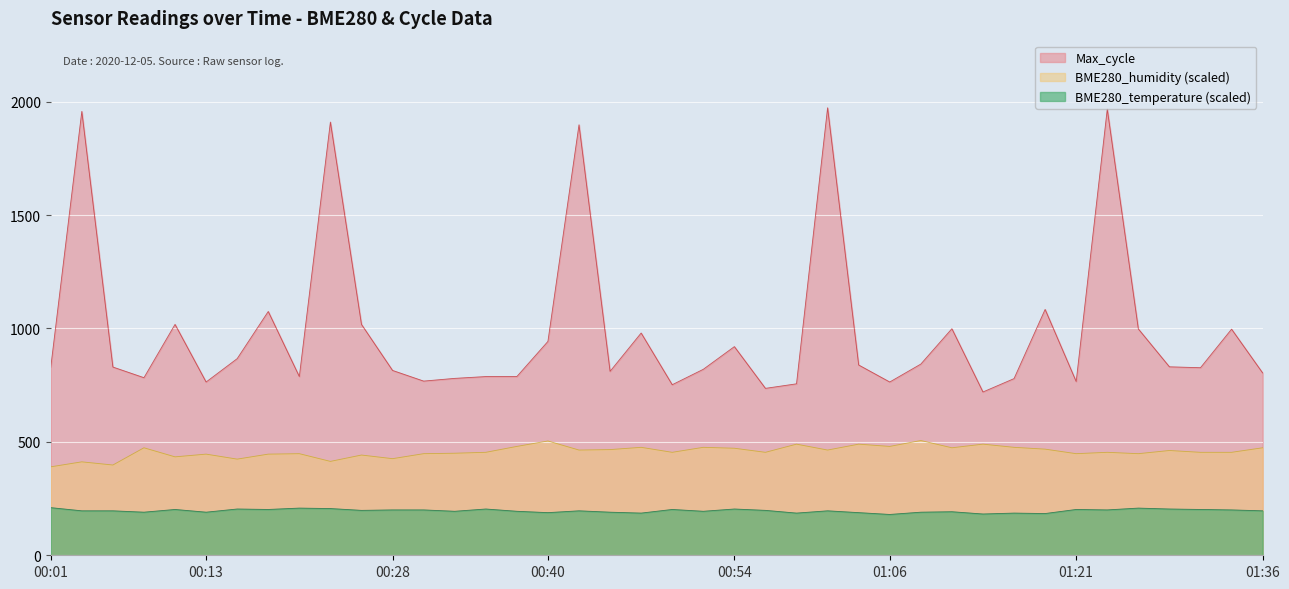

What is the sum of the BME280_humidity values at 01:14 and 01:33?

944.0